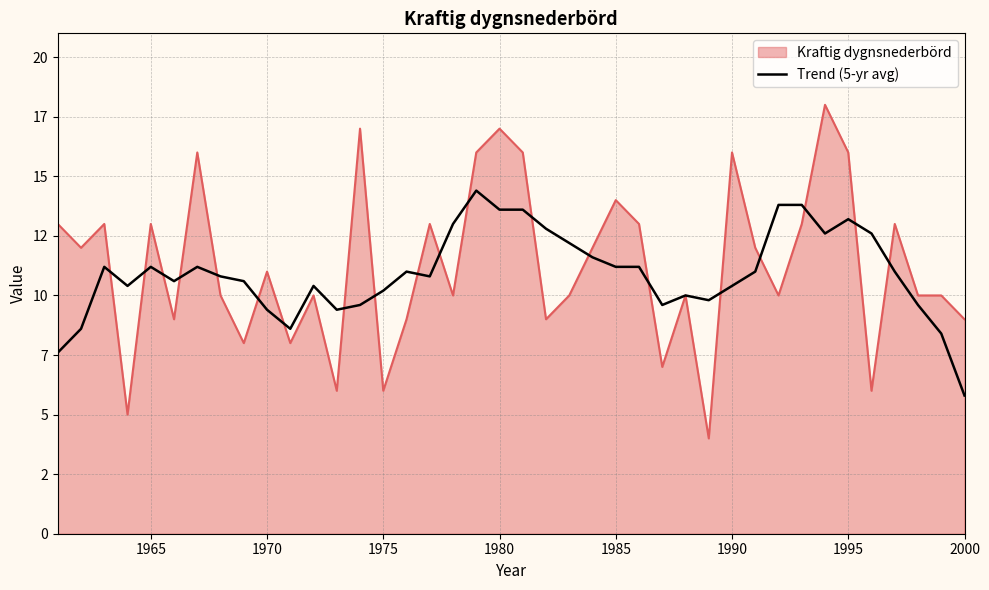

Does the chart have visible grid lines?

Yes